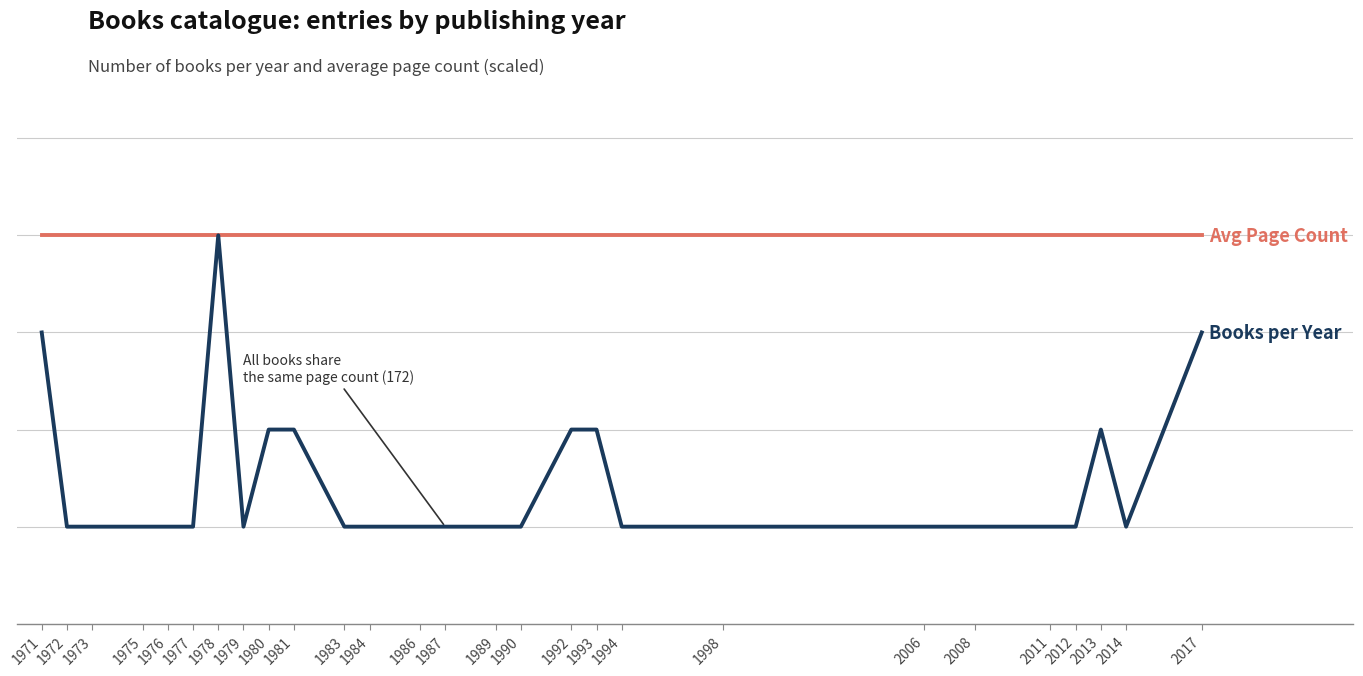

Does the chart display data point markers on the line(s)?

No